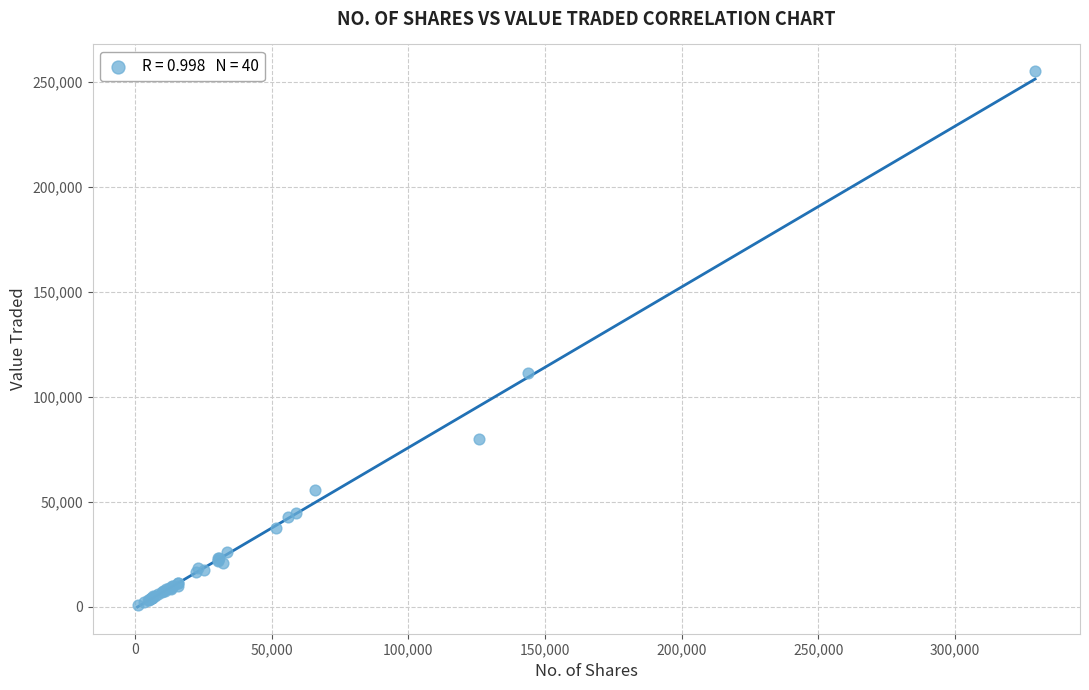

What Y value in the scatter plot is closest to 127819?

111467